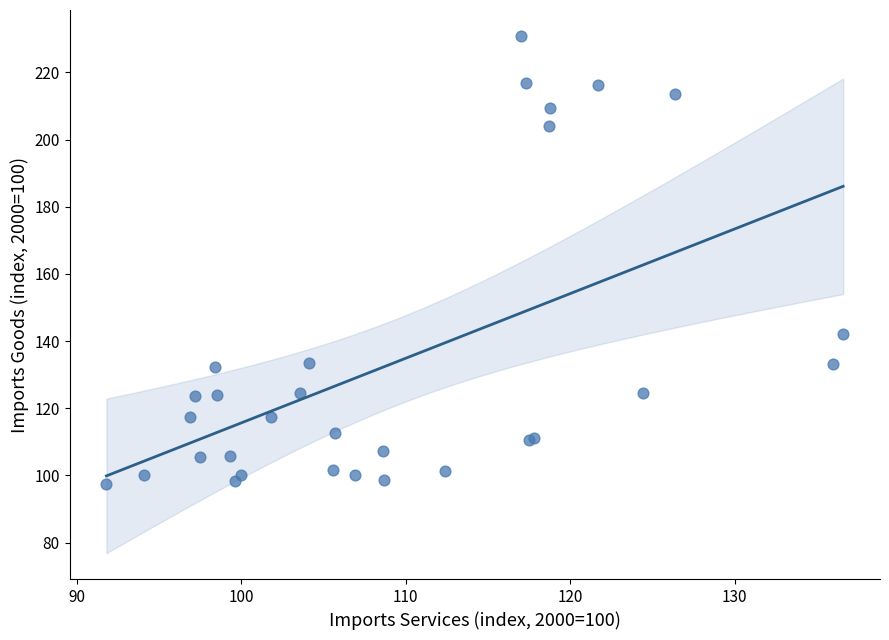

What Y value in the scatter plot is closest to 164?

142.2